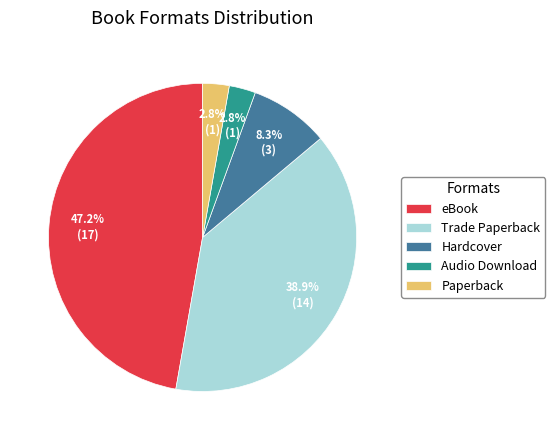

What is the largest slice in the pie chart?

eBook